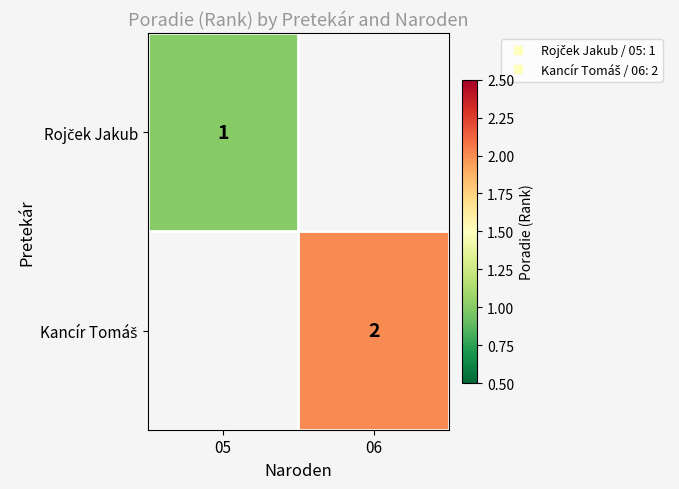

At which category does the chart reach its minimum across all series?

06